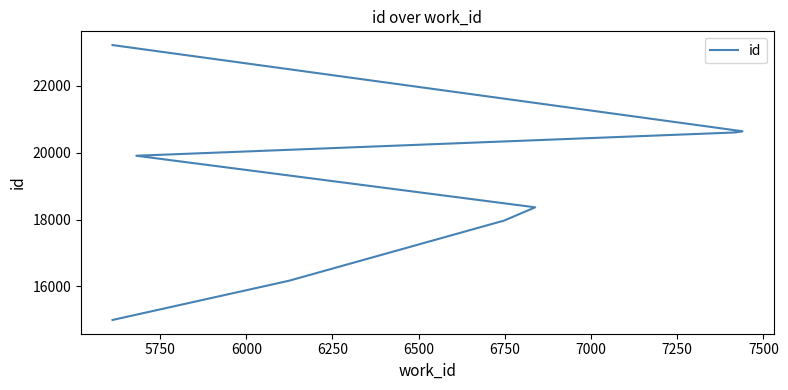

What is the difference between the second highest and second lowest values?

4475